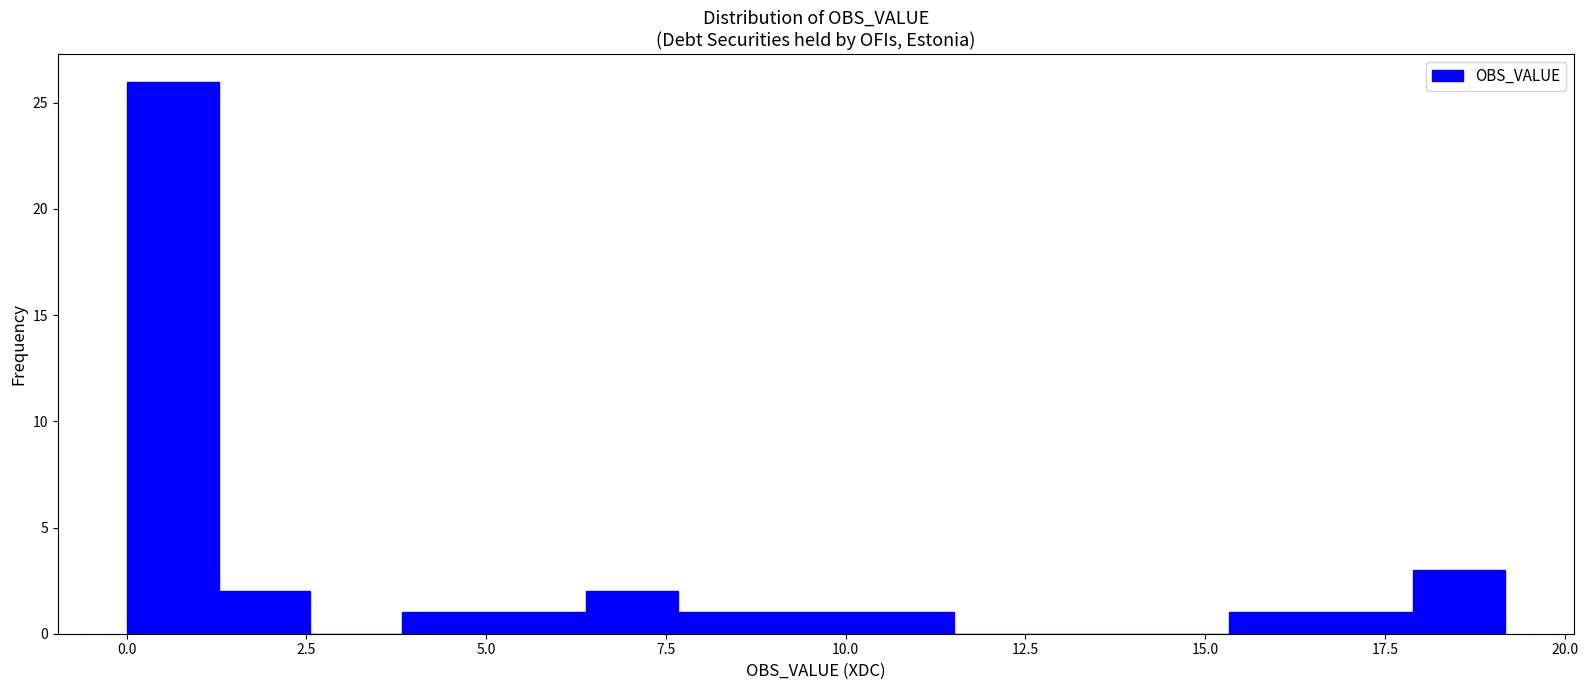

Around what value on the x-axis is the tallest bar? Give the approximate position of its centre, as read against the axis.

0.5